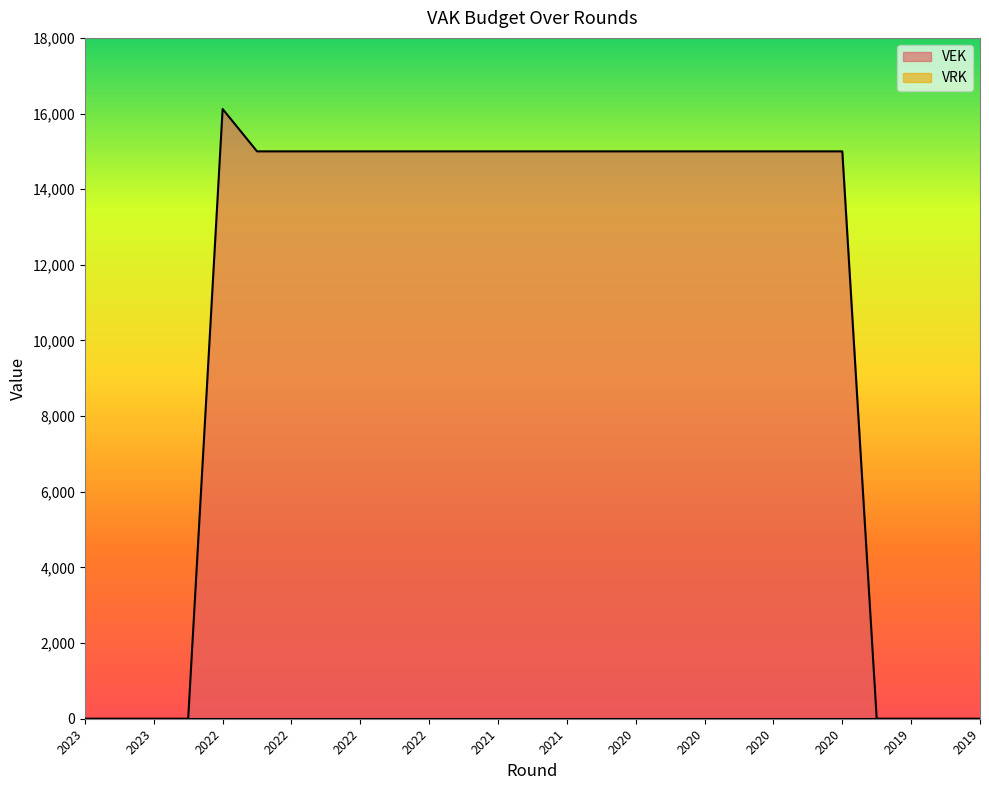

Reading left to right, extract all data points from this chart.

0	0	0	0	16120	15000	15000	15000	15000	15000	15000	15000	15000	15000	15000	15000	15000	15000	15000	15000	15000	15000	15000	0	0	0	0